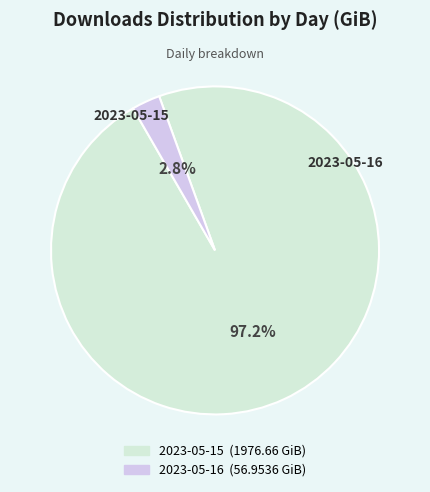

Rank the categories by value from lowest to highest.

2023-05-16, 2023-05-15